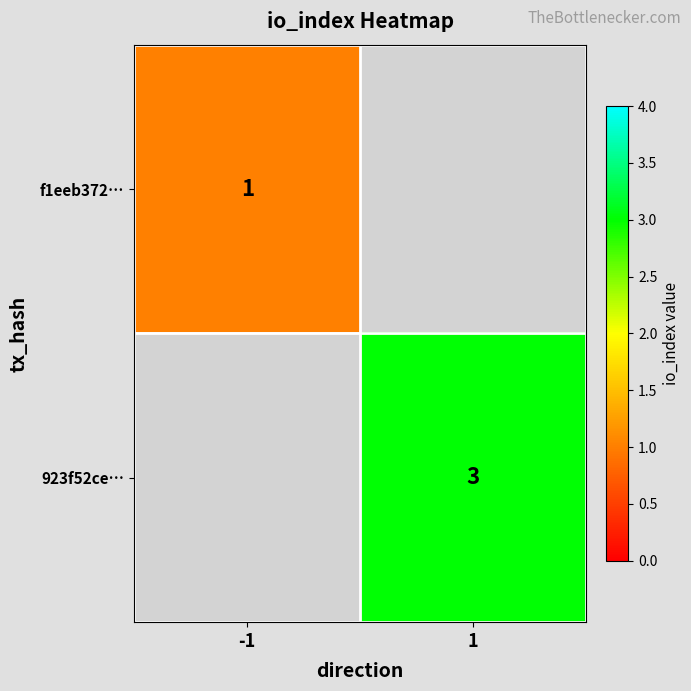

The 923f52ce… series shows 1 at 1. True or false?

False